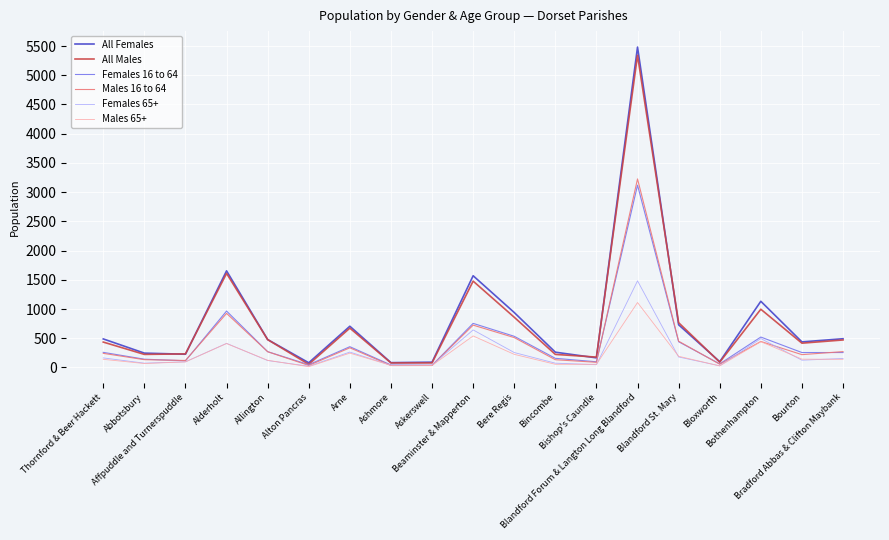

Reading left to right, what are all the values shown in this chart?

All Females: Thornford & Beer Hackett=488	Abbotsbury=245	Affpuddle and Turnerspuddle=226	Alderholt=1653	Allington=477	Alton Pancras=80	Arne=705	Ashmore=82	Askerswell=90	Beaminster & Mapperton=1569	Bere Regis=940	Bincombe=261	Bishop's Caundle=164	Blandford Forum & Langton Long Blandford=5482	Blandford St. Mary=730	Bloxworth=98	Bothenhampton=1132	Bourton=437	Bradford Abbas & Clifton Maybank=491
All Males: Thornford & Beer Hackett=434	Abbotsbury=223	Affpuddle and Turnerspuddle=232	Alderholt=1609	Allington=476	Alton Pancras=53	Arne=673	Ashmore=77	Askerswell=77	Beaminster & Mapperton=1477	Bere Regis=859	Bincombe=223	Bishop's Caundle=177	Blandford Forum & Langton Long Blandford=5342	Blandford St. Mary=766	Bloxworth=90	Bothenhampton=996	Bourton=415	Bradford Abbas & Clifton Maybank=470
Females 16 to 64: Thornford & Beer Hackett=258	Abbotsbury=141	Affpuddle and Turnerspuddle=114	Alderholt=965	Allington=270	Alton Pancras=47	Arne=355	Ashmore=42	Askerswell=36	Beaminster & Mapperton=754	Bere Regis=533	Bincombe=156	Bishop's Caundle=97	Blandford Forum & Langton Long Blandford=3119	Blandford St. Mary=440	Bloxworth=61	Bothenhampton=520	Bourton=255	Bradford Abbas & Clifton Maybank=255
Males 16 to 64: Thornford & Beer Hackett=241	Abbotsbury=133	Affpuddle and Turnerspuddle=119	Alderholt=925	Allington=269	Alton Pancras=34	Arne=336	Ashmore=33	Askerswell=34	Beaminster & Mapperton=724	Bere Regis=511	Bincombe=132	Bishop's Caundle=88	Blandford Forum & Langton Long Blandford=3226	Blandford St. Mary=449	Bloxworth=55	Bothenhampton=444	Bourton=219	Bradford Abbas & Clifton Maybank=271
Females 65+: Thornford & Beer Hackett=163	Abbotsbury=73	Affpuddle and Turnerspuddle=96	Alderholt=412	Allington=118	Alton Pancras=21	Arne=263	Ashmore=38	Askerswell=40	Beaminster & Mapperton=642	Bere Regis=255	Bincombe=73	Bishop's Caundle=47	Blandford Forum & Langton Long Blandford=1482	Blandford St. Mary=179	Bloxworth=28	Bothenhampton=494	Bourton=124	Bradford Abbas & Clifton Maybank=153
Males 65+: Thornford & Beer Hackett=139	Abbotsbury=67	Affpuddle and Turnerspuddle=95	Alderholt=409	Allington=122	Alton Pancras=13	Arne=245	Ashmore=36	Askerswell=35	Beaminster & Mapperton=539	Bere Regis=224	Bincombe=54	Bishop's Caundle=54	Blandford Forum & Langton Long Blandford=1111	Blandford St. Mary=191	Bloxworth=26	Bothenhampton=441	Bourton=142	Bradford Abbas & Clifton Maybank=139